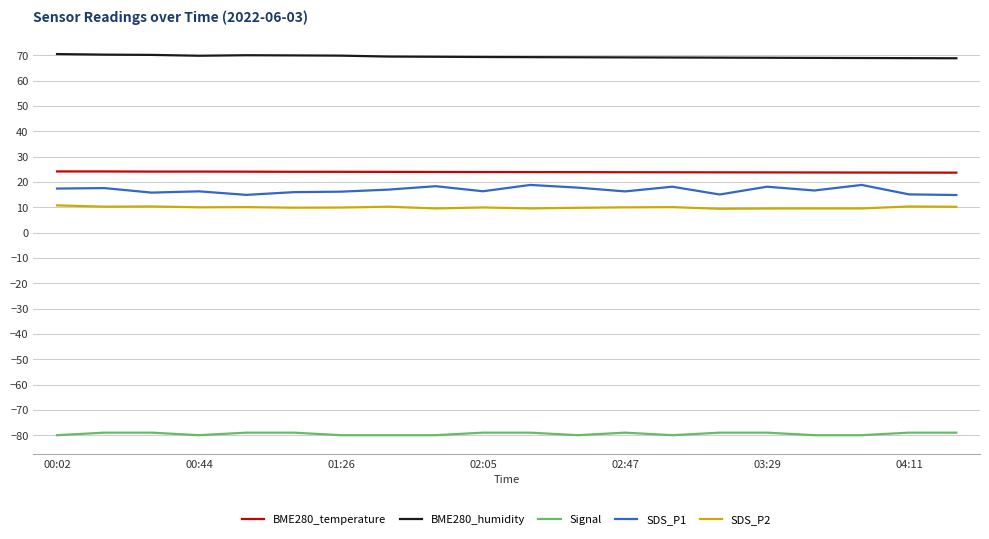

What is the difference between the maximum and minimum values in the SDS_P1 series?

4.0